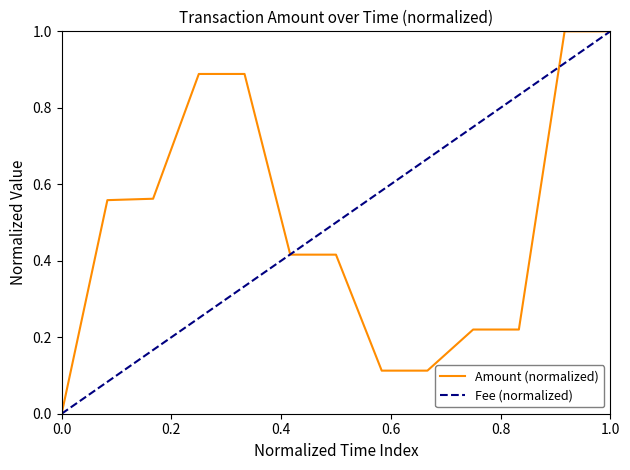

What is the highest value of the Amount (normalized) series?

1.0